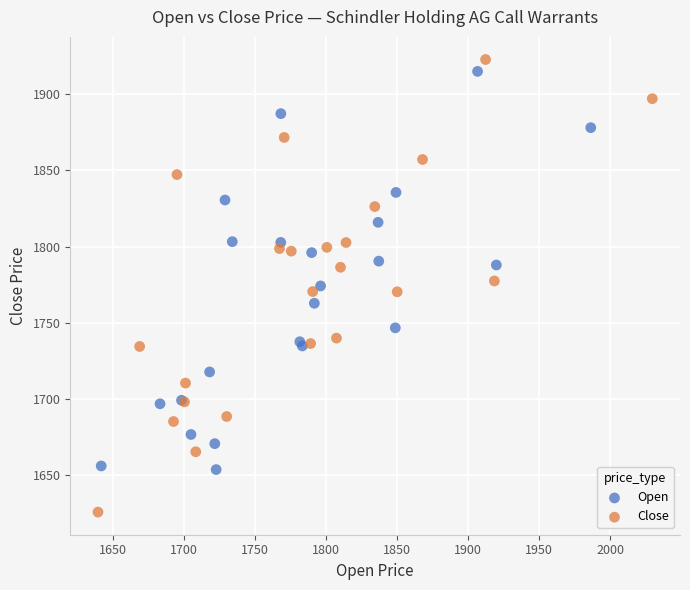

What are all the series names shown in the legend?

Open, Close